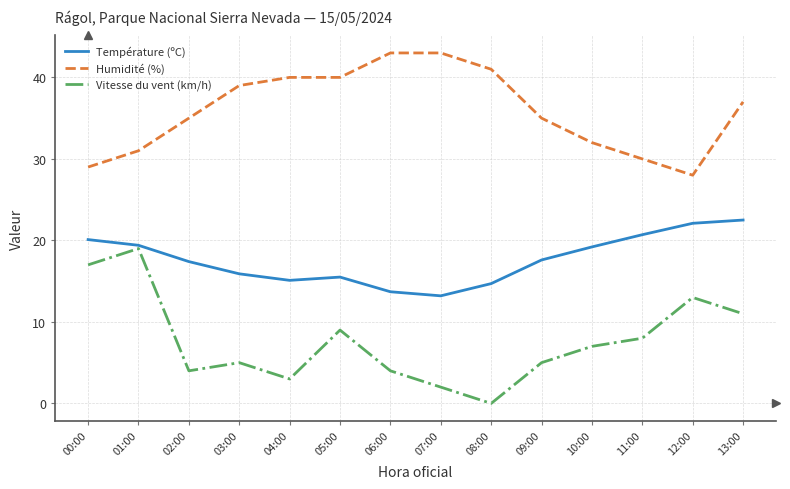

How many values in the Vitesse du vent (km/h) series are below 7?

7